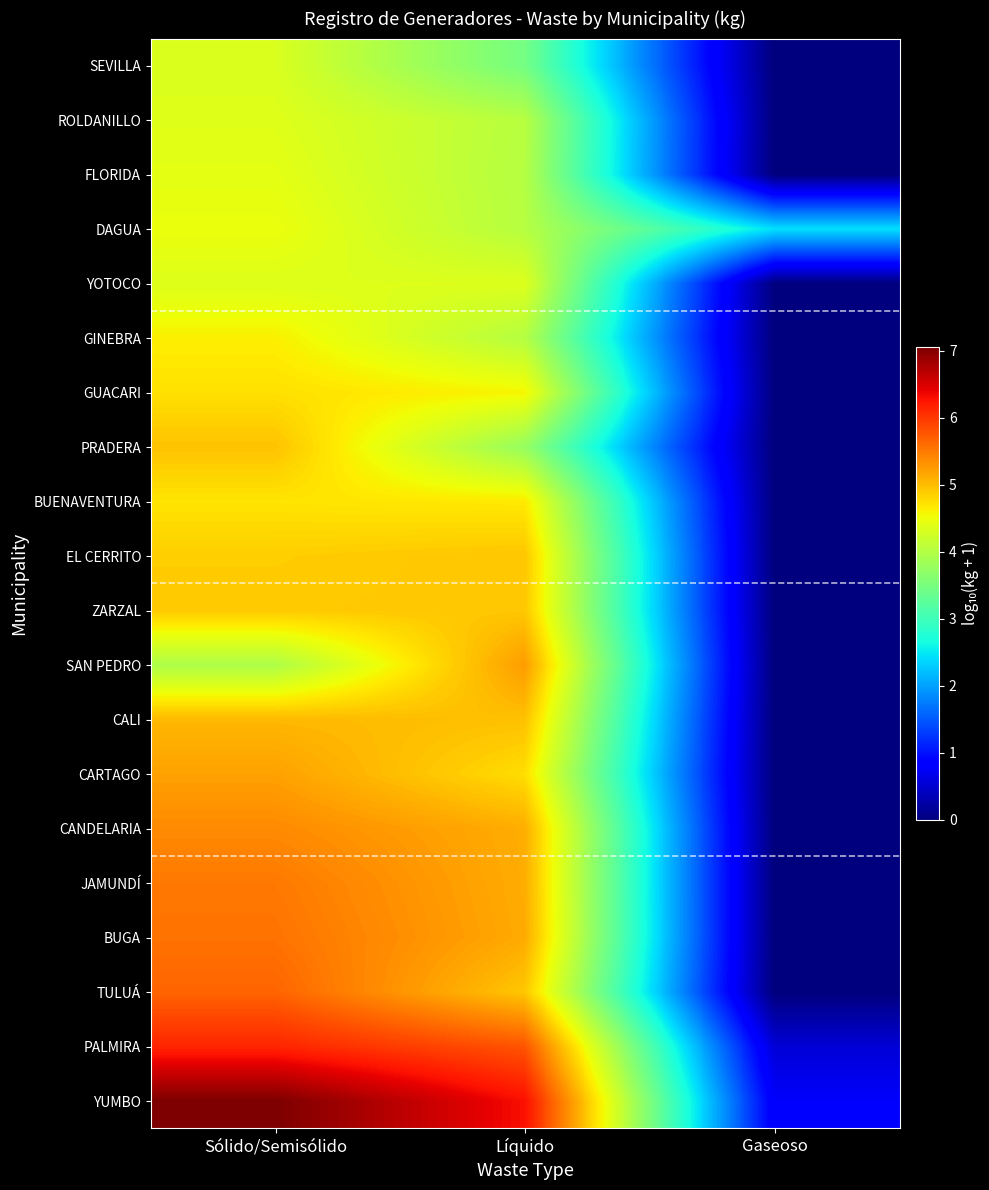

Which category has the lowest value across all series?

Gaseoso